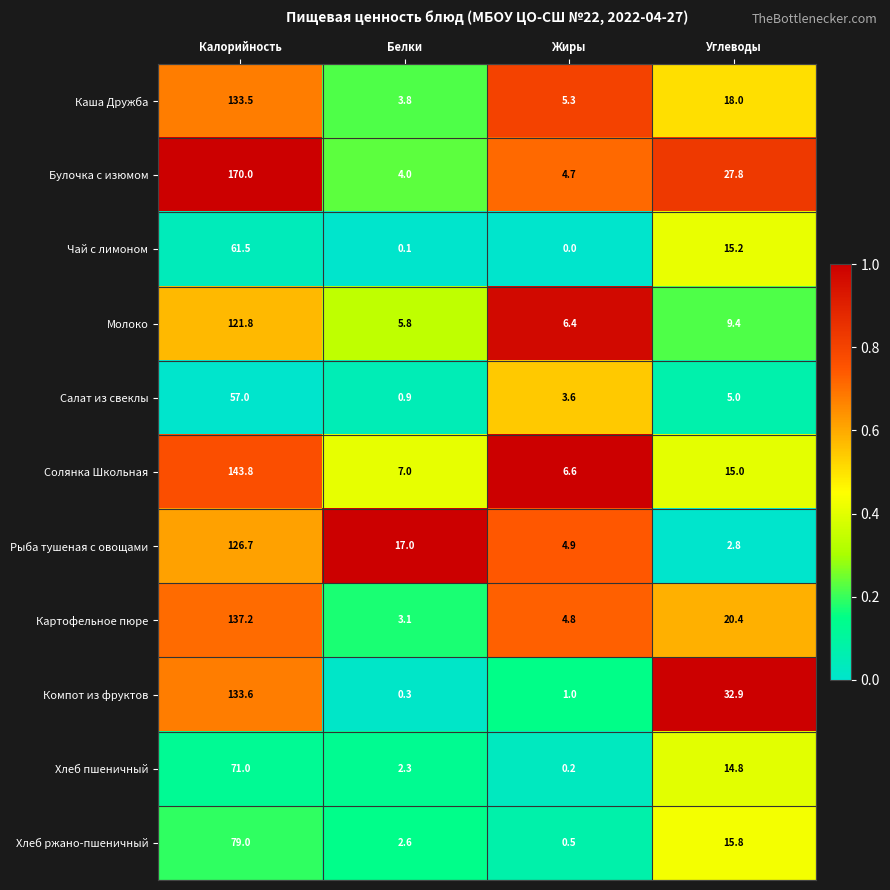

Which label corresponds to the smallest value in the chart?

Жиры